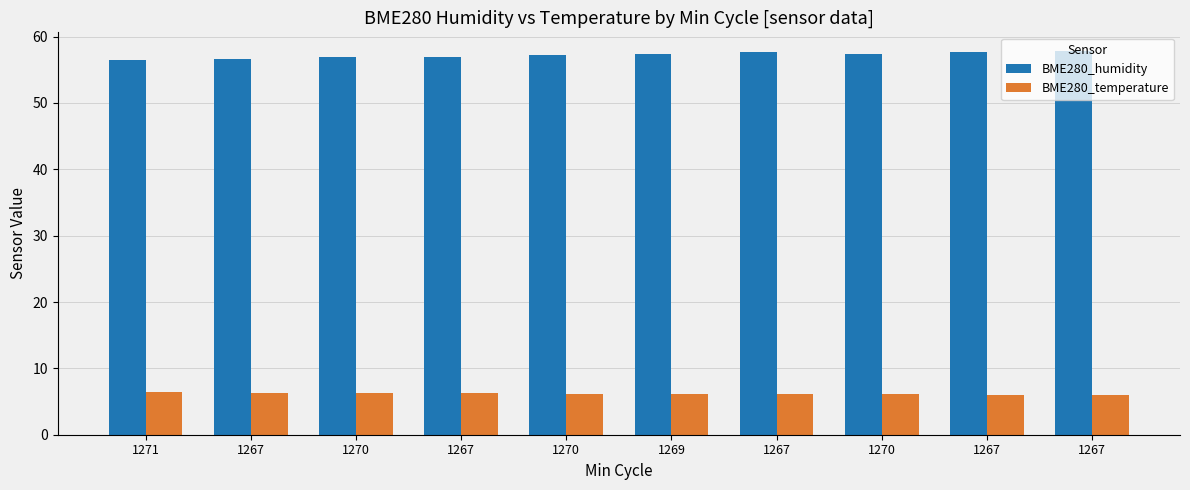

Which series has the largest range (max minus min)?

BME280_humidity